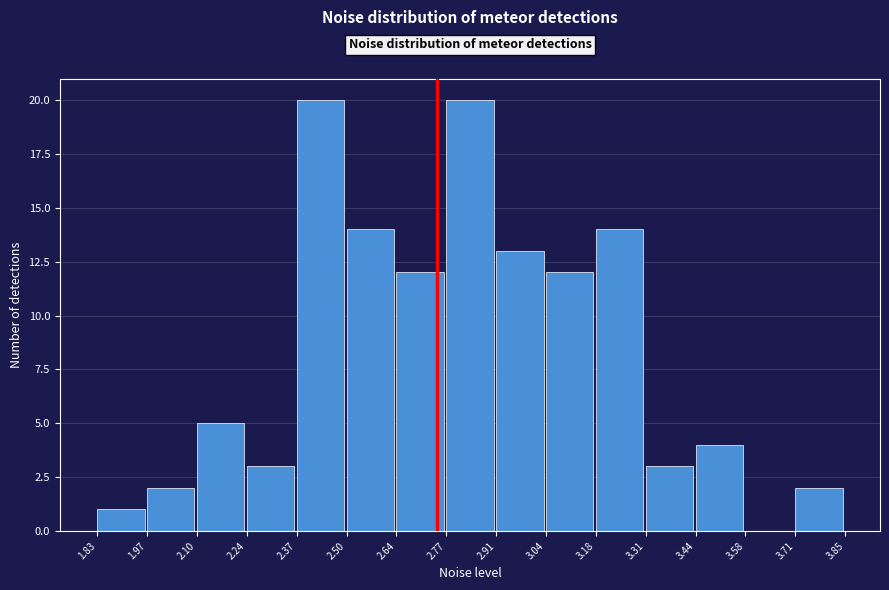

Reading left to right, transcribe this chart: for each bar, give the range it covers on the x-axis and its height. The values are not printed on the chart, so give them approximately, as read against the axis.

1.83 to 1.97: 1
1.97 to 2.10: 2
2.10 to 2.24: 5
2.24 to 2.37: 3
2.37 to 2.50: 20
2.50 to 2.64: 14
2.64 to 2.77: 12
2.77 to 2.91: 20
2.91 to 3.04: 13
3.04 to 3.18: 12
3.18 to 3.31: 14
3.31 to 3.44: 3
3.44 to 3.58: 4
3.58 to 3.71: 0
3.71 to 3.85: 2